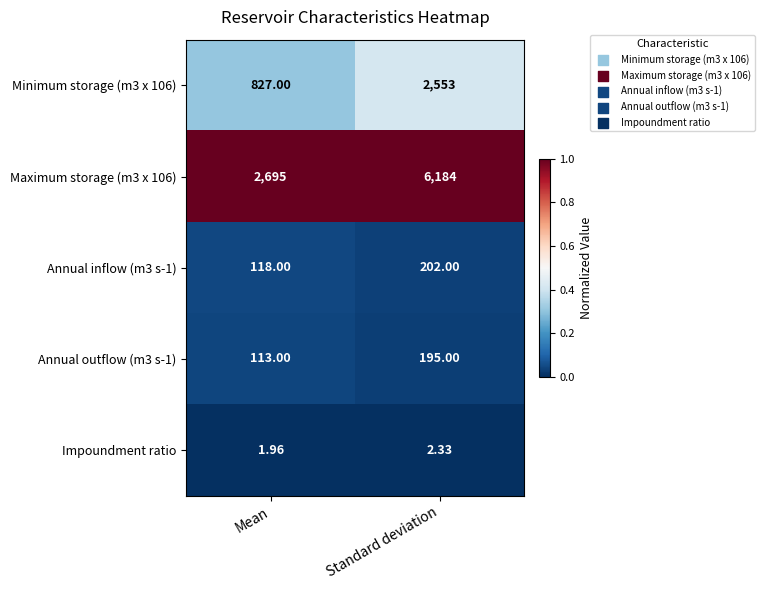

List the series in order of their peak value, lowest first.

Impoundment ratio, Annual outflow (m3 s-1), Annual inflow (m3 s-1), Minimum storage (m3 x 106), Maximum storage (m3 x 106)